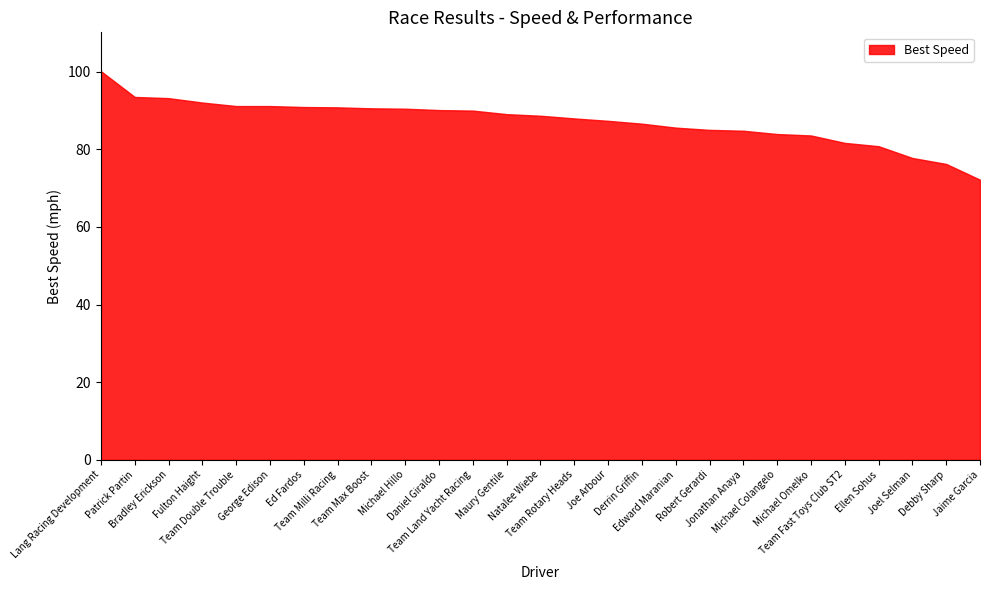

How many categories are shown in the chart?

27